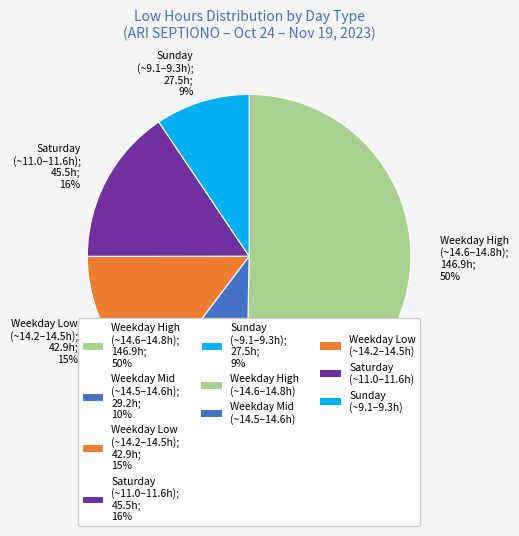

To the nearest percent, what is the combined percentage of Saturday (~11.0–11.6h); 45.5h; 16% and Weekday High (~14.6–14.8h); 146.9h; 50%?

66%